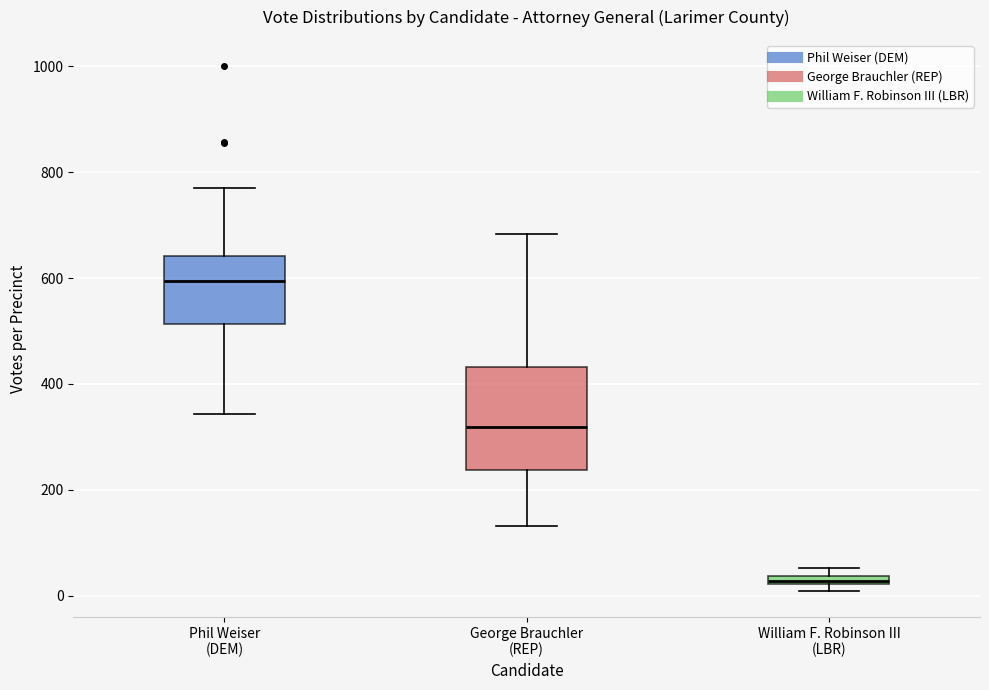

Which box's median line is the lowest?

William F. Robinson III (LBR)